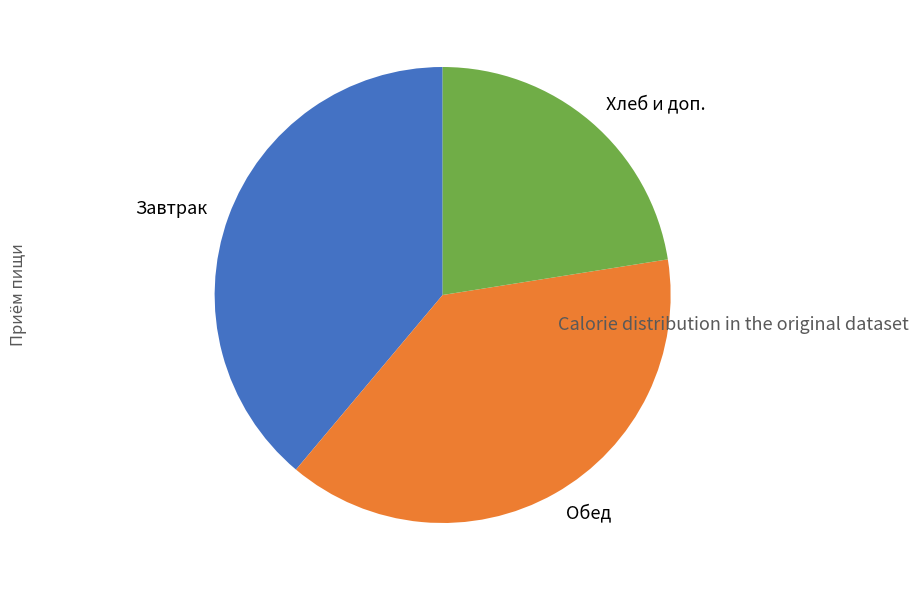

True or false: Обед accounts for 53% of the total.

False